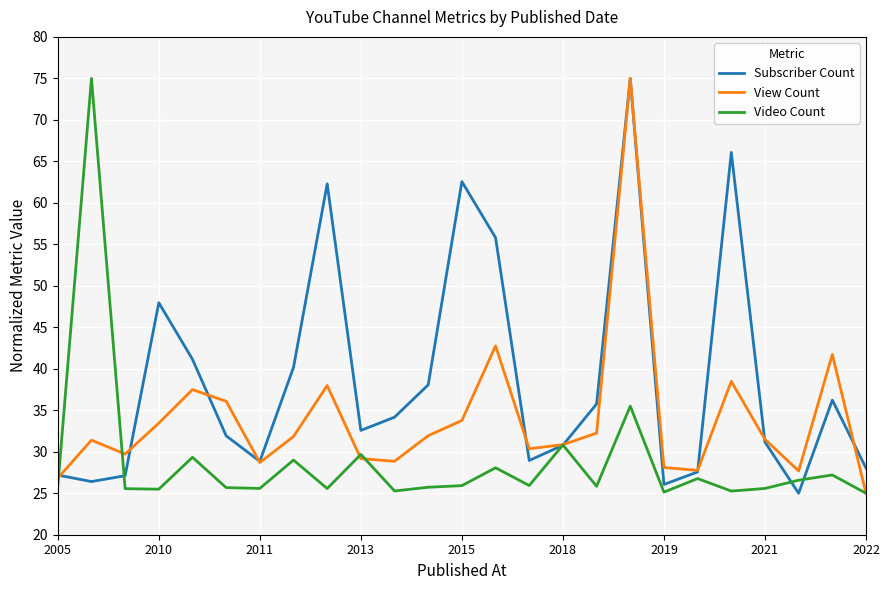

What is the lowest value of the Video Count series?

25.0